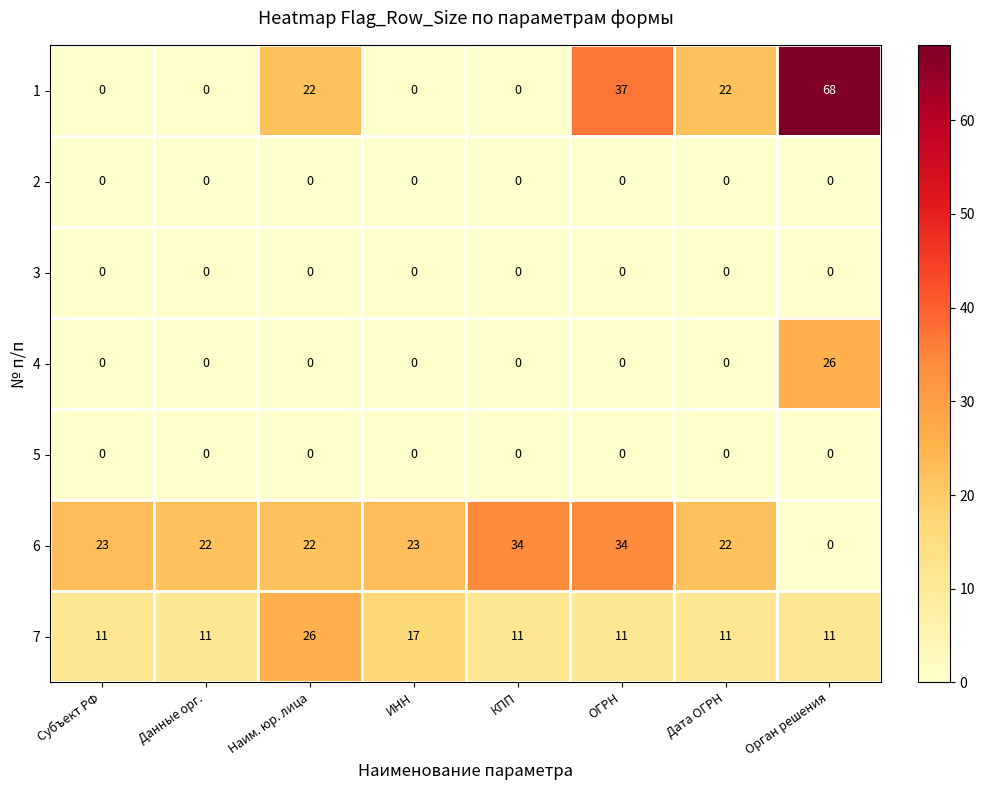

Which series has the largest total across all categories?

6